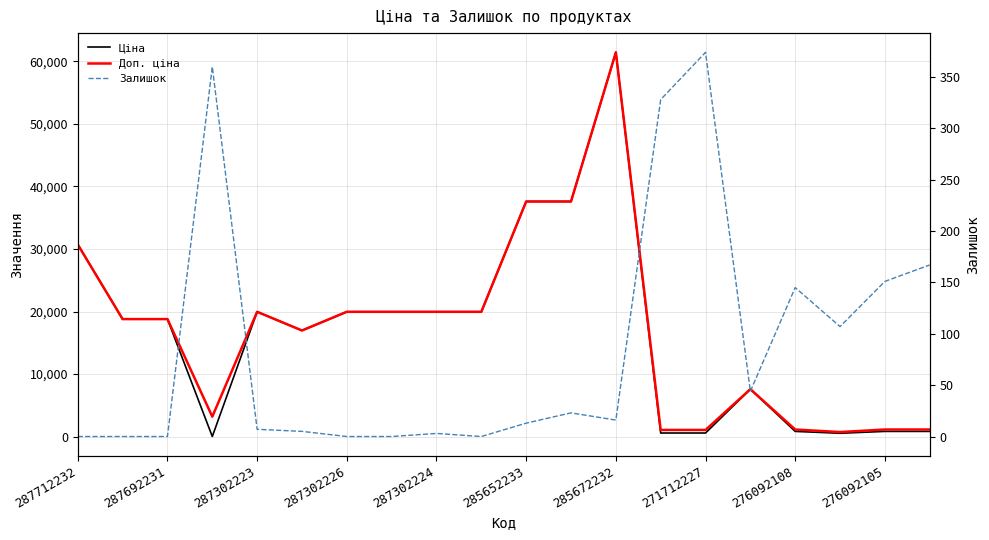

At 271712227, list the series in order from smallest to largest.

Залишок, Ціна, Доп. ціна